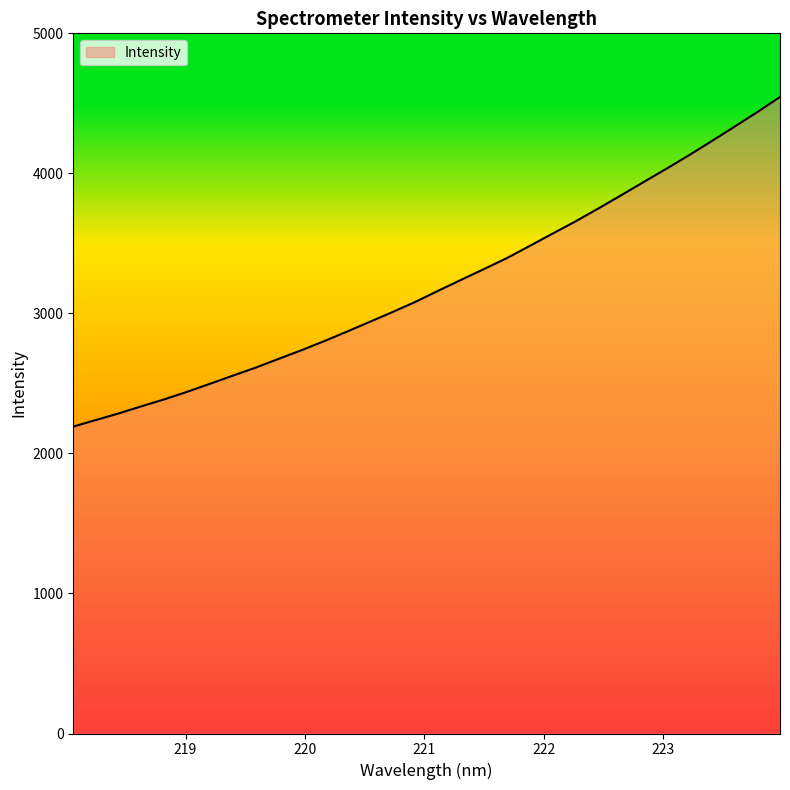

What is the minimum value shown in the chart?

2191.5